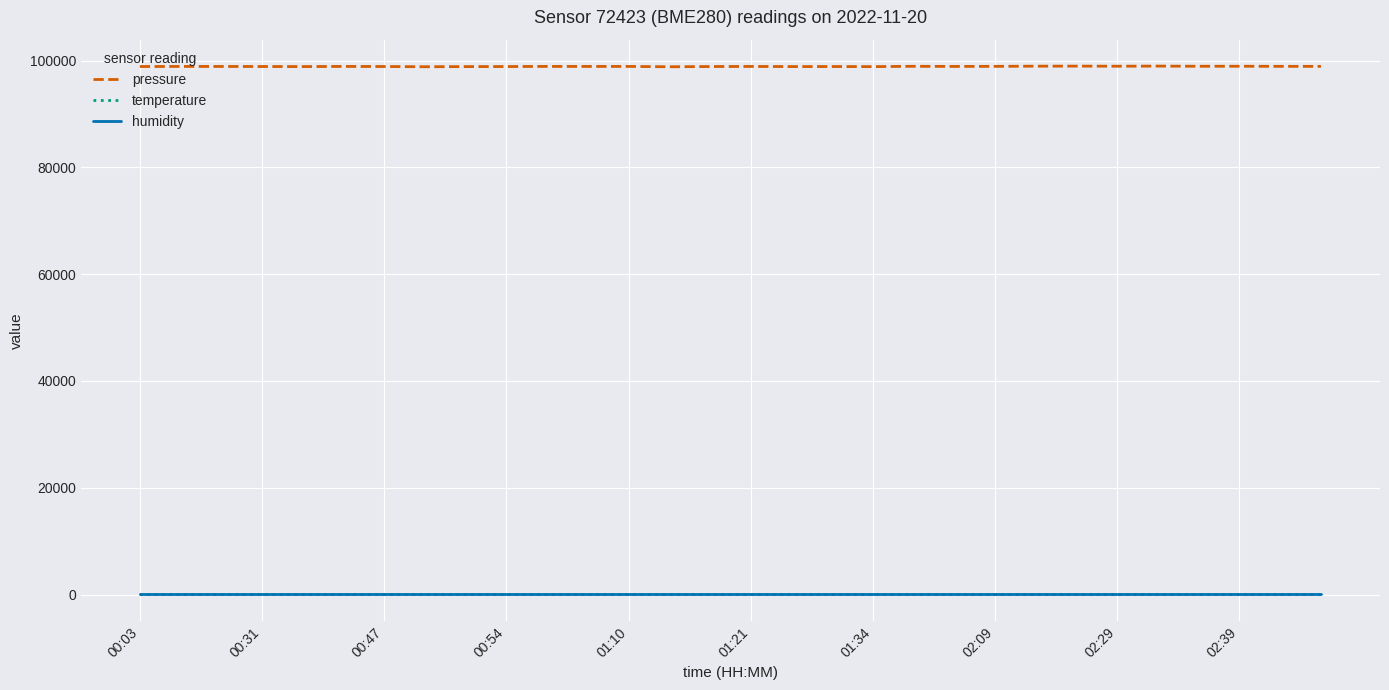

Which series has the largest total across all categories?

pressure